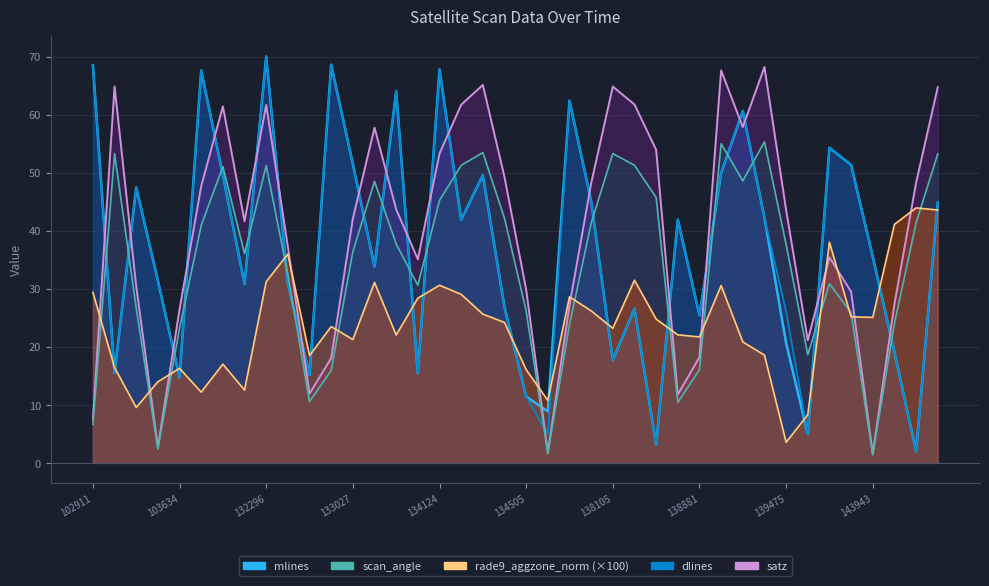

Count the number of data series in this chart.

5